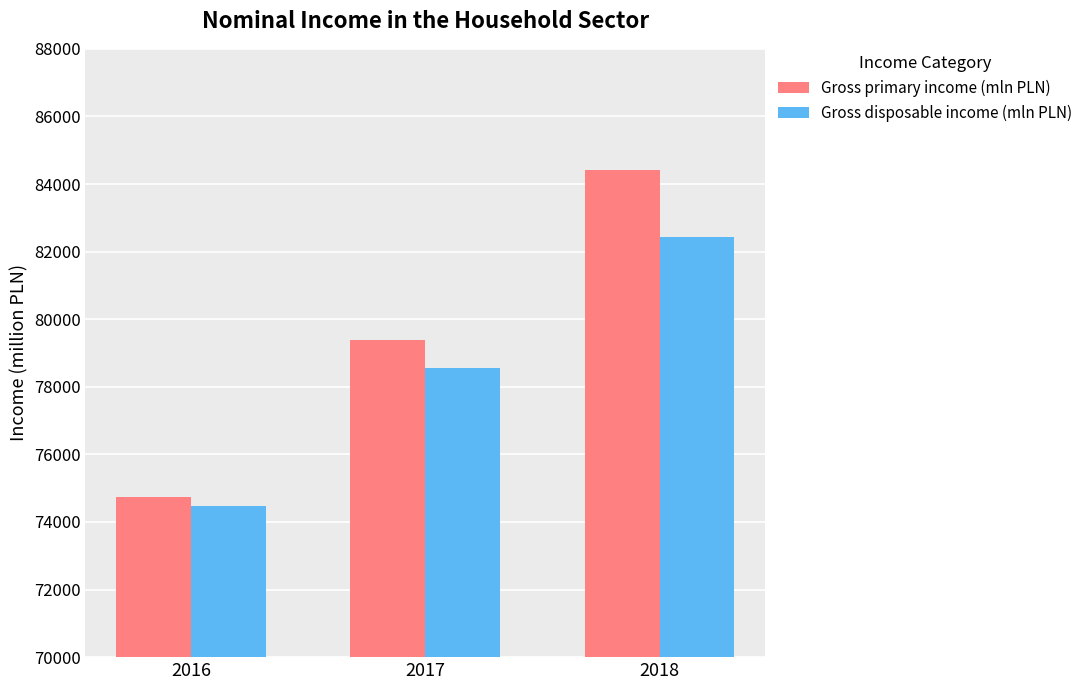

At 2016, list the series in order from largest to smallest.

Gross primary income (mln PLN), Gross disposable income (mln PLN)